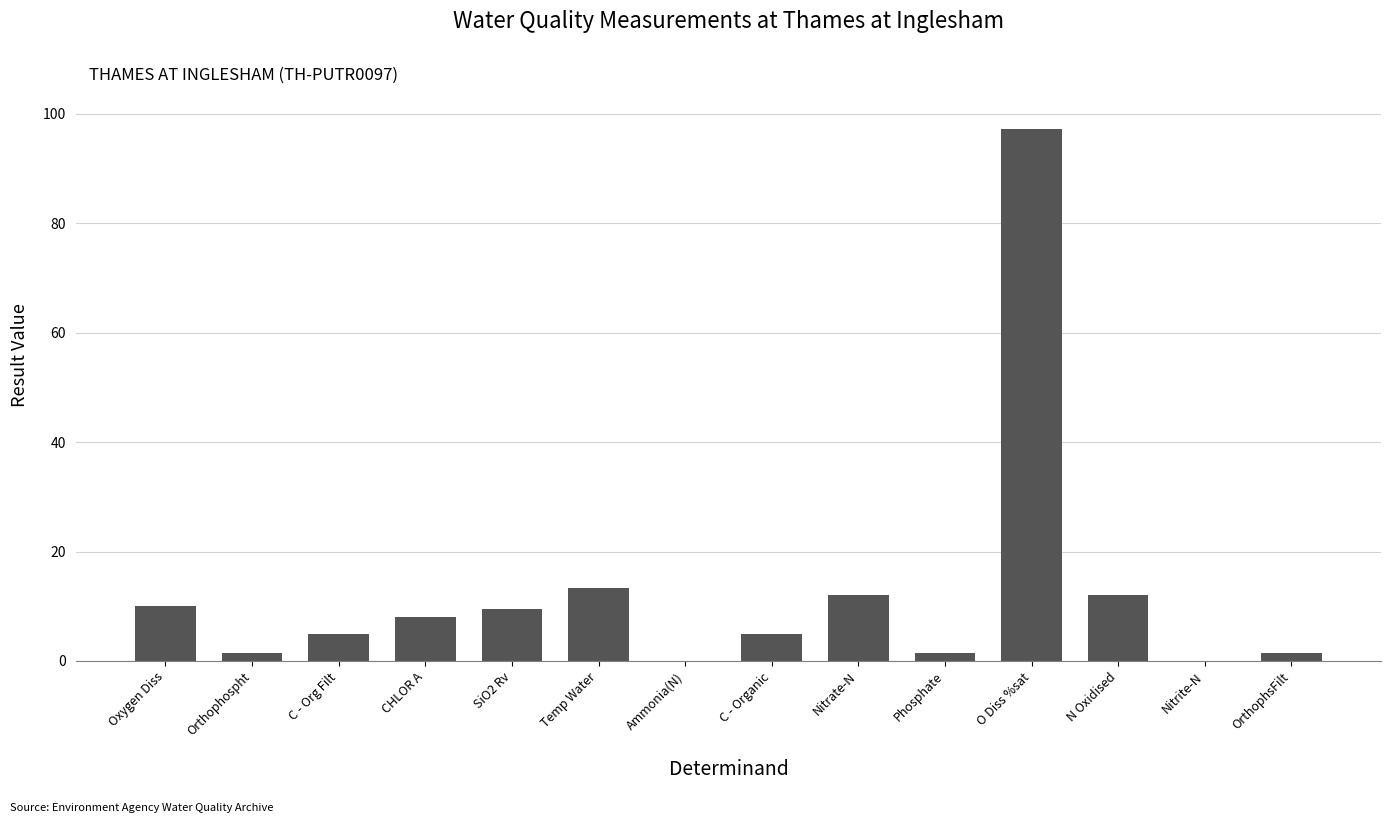

The chart shows a value of 12.0 at N Oxidised. True or false?

True